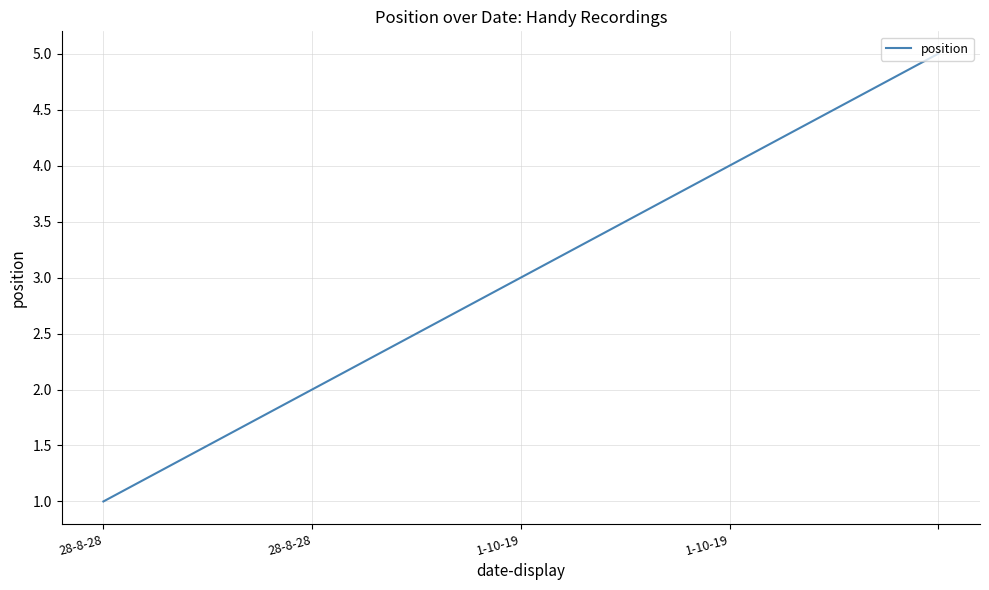

What is the difference between the maximum and minimum values?

4